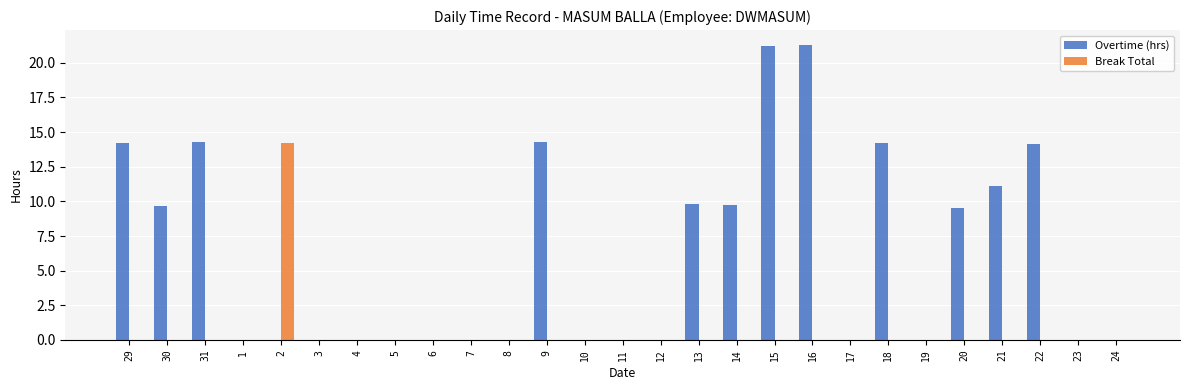

True or false: Overtime (hrs) has a value of 3.9 at 9.

False